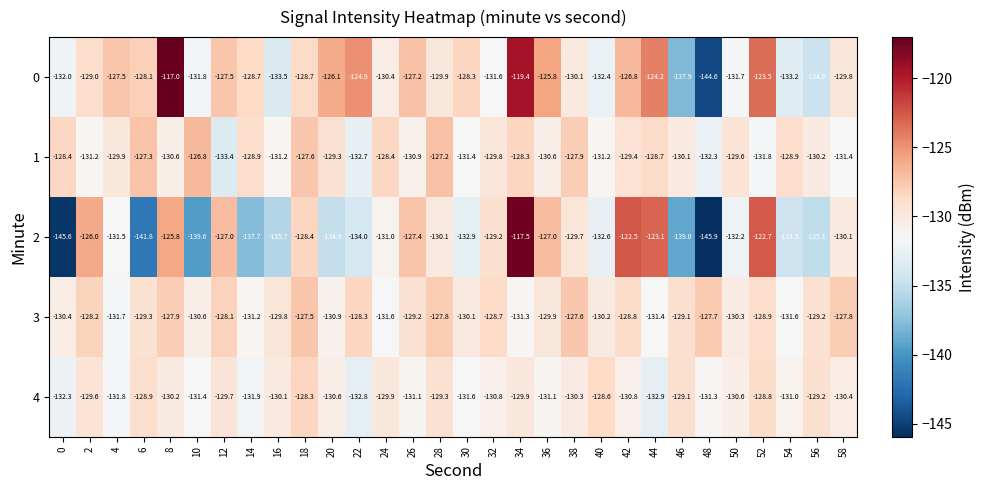

The value of 3 at 44 is -131.4. True or false?

True